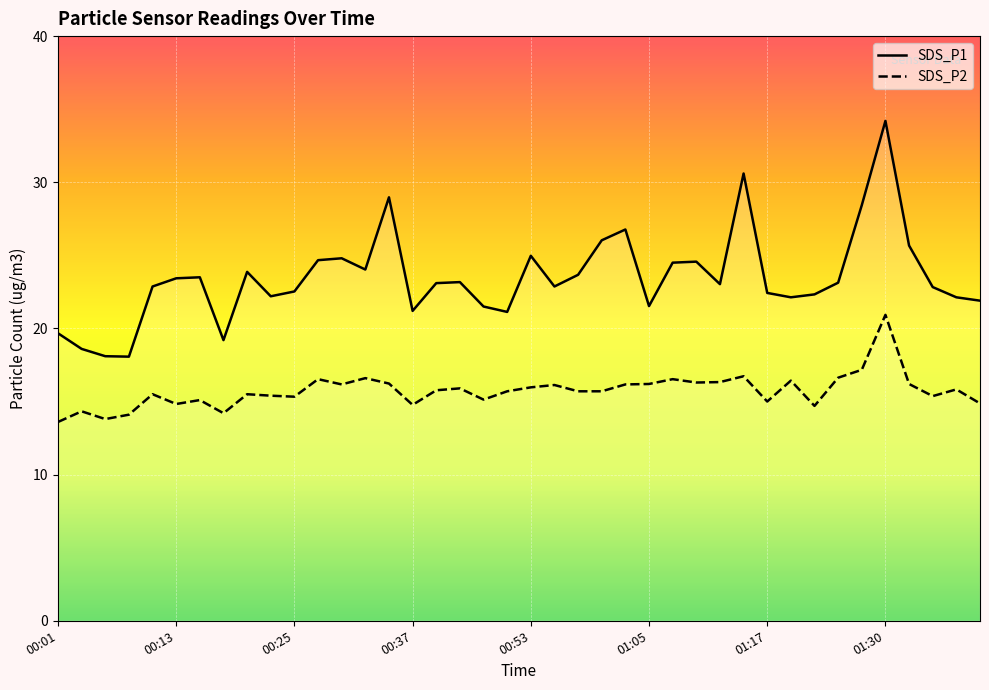

What is the label of the 21st point from the right?

00:50